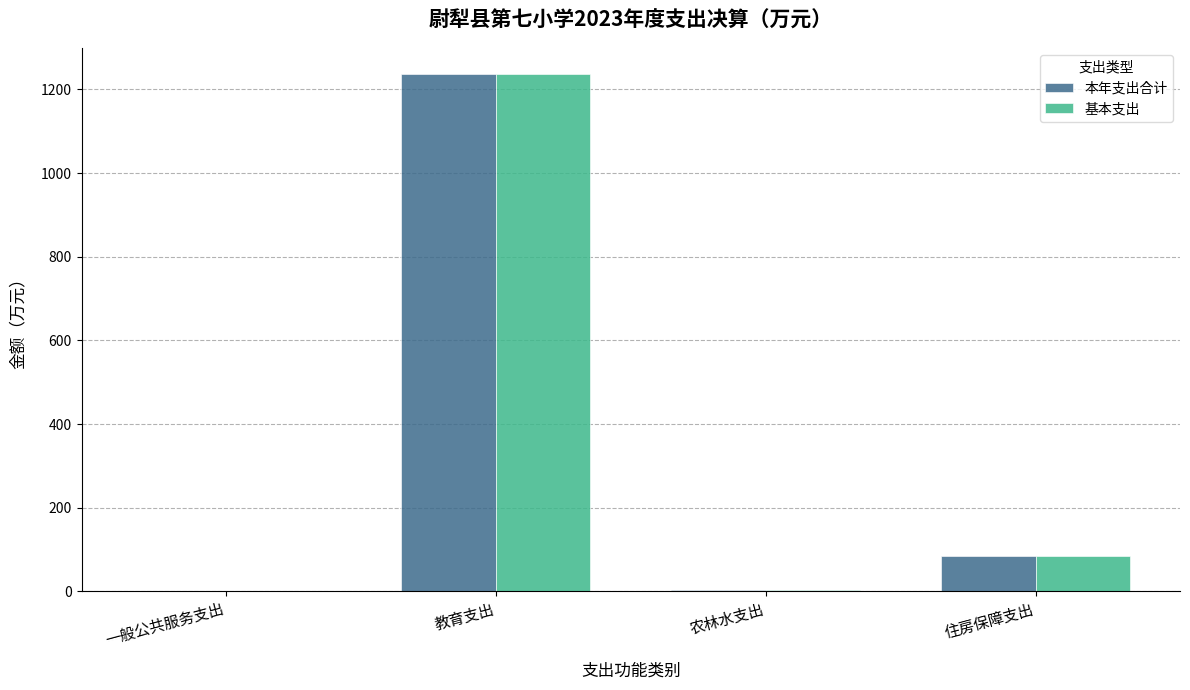

What is the greatest value displayed?

1237.6